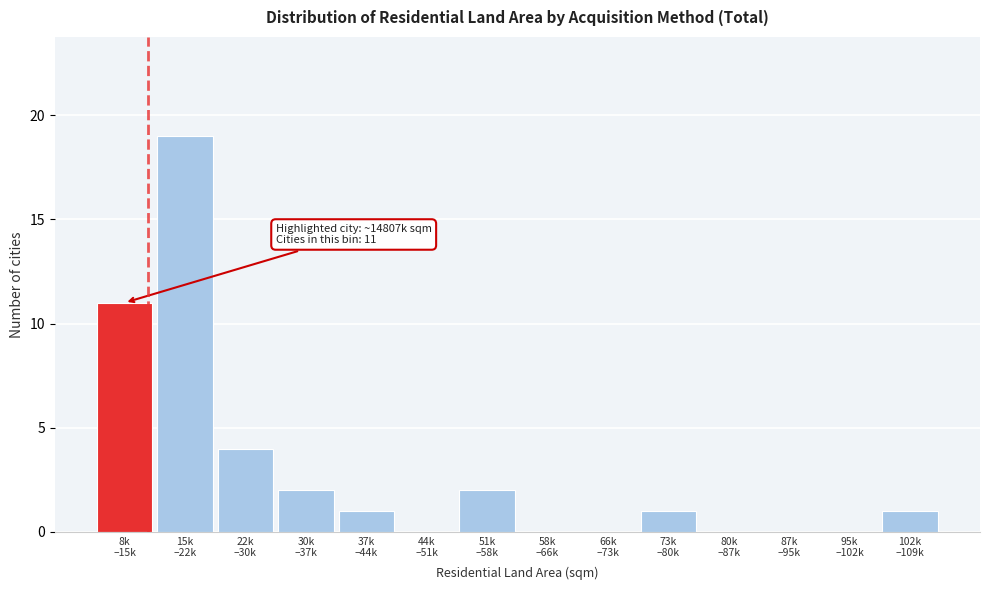

What is the maximum value shown in the chart?

19